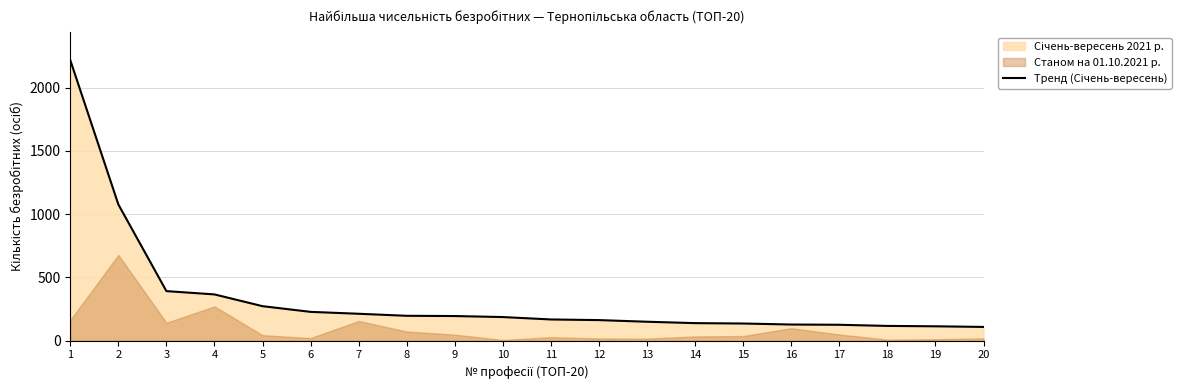

What is the average value?

335